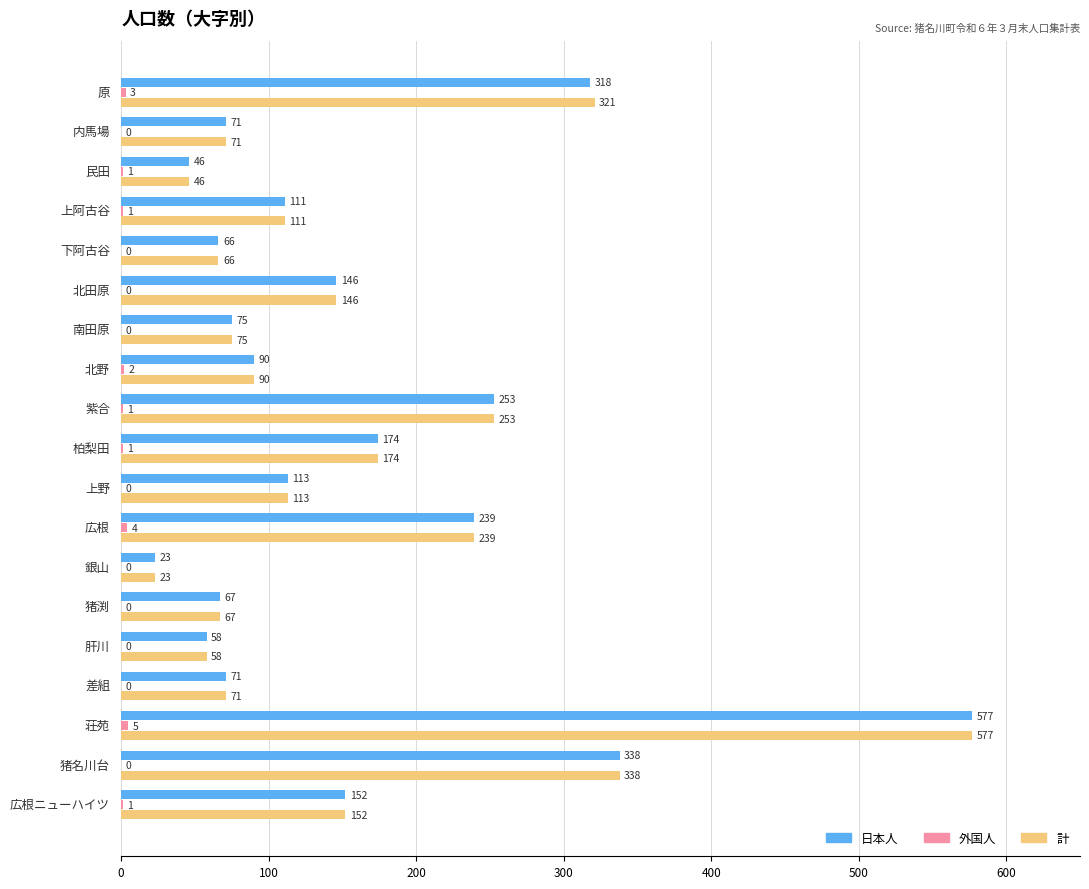

Which series has the largest total across all categories?

計